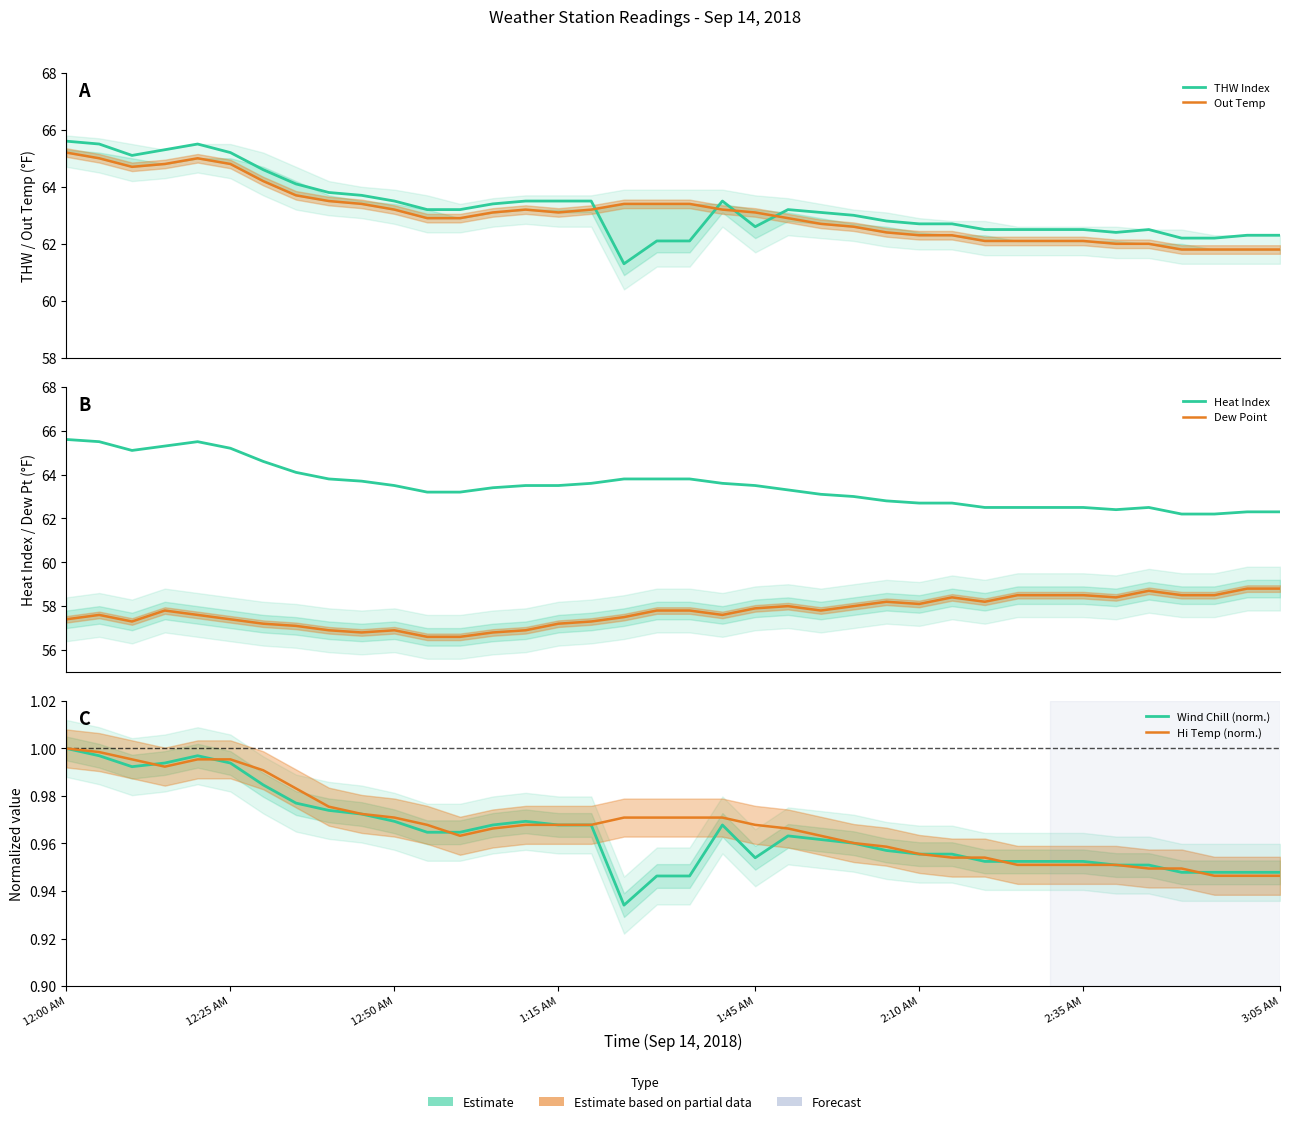

Which series has the largest range (max minus min)?

THW Index